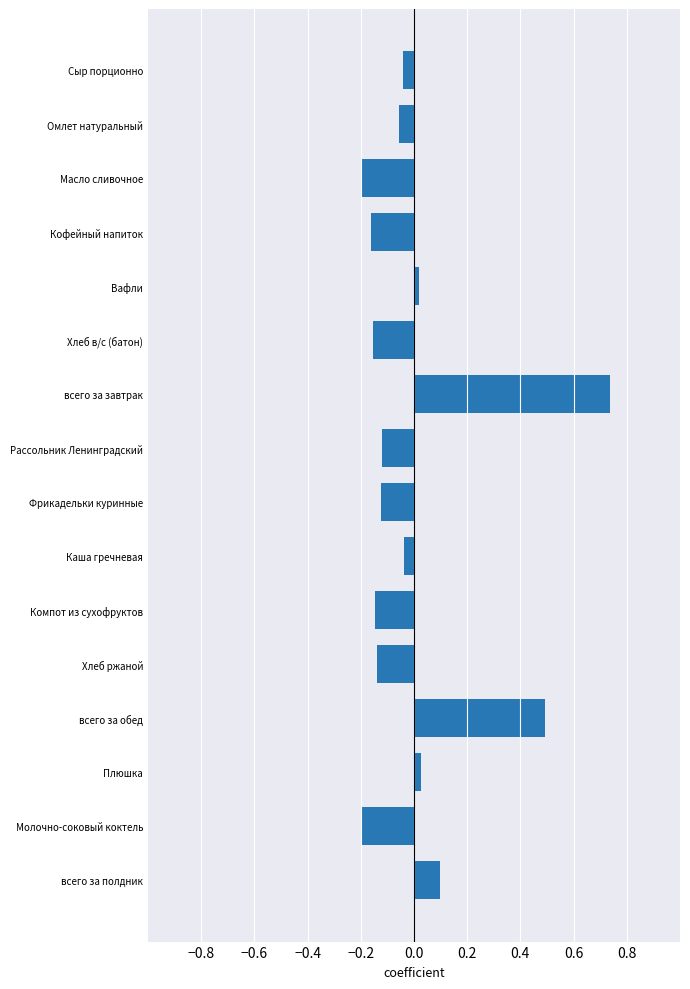

True or false: the data shows 0.5 at всего за обед.

True